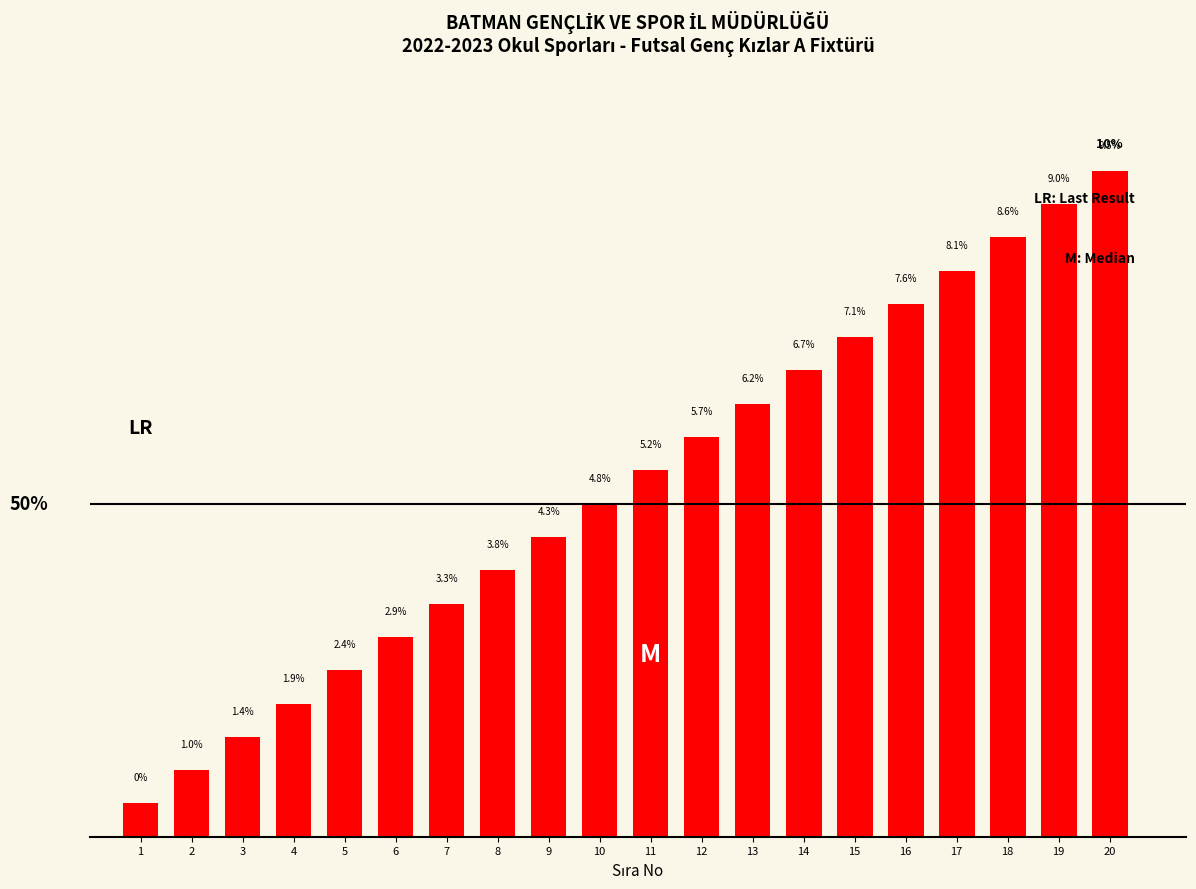

List the labels in order of value, largest first.

20, 19, 18, 17, 16, 15, 14, 13, 12, 11, 10, 9, 8, 7, 6, 5, 4, 3, 2, 1